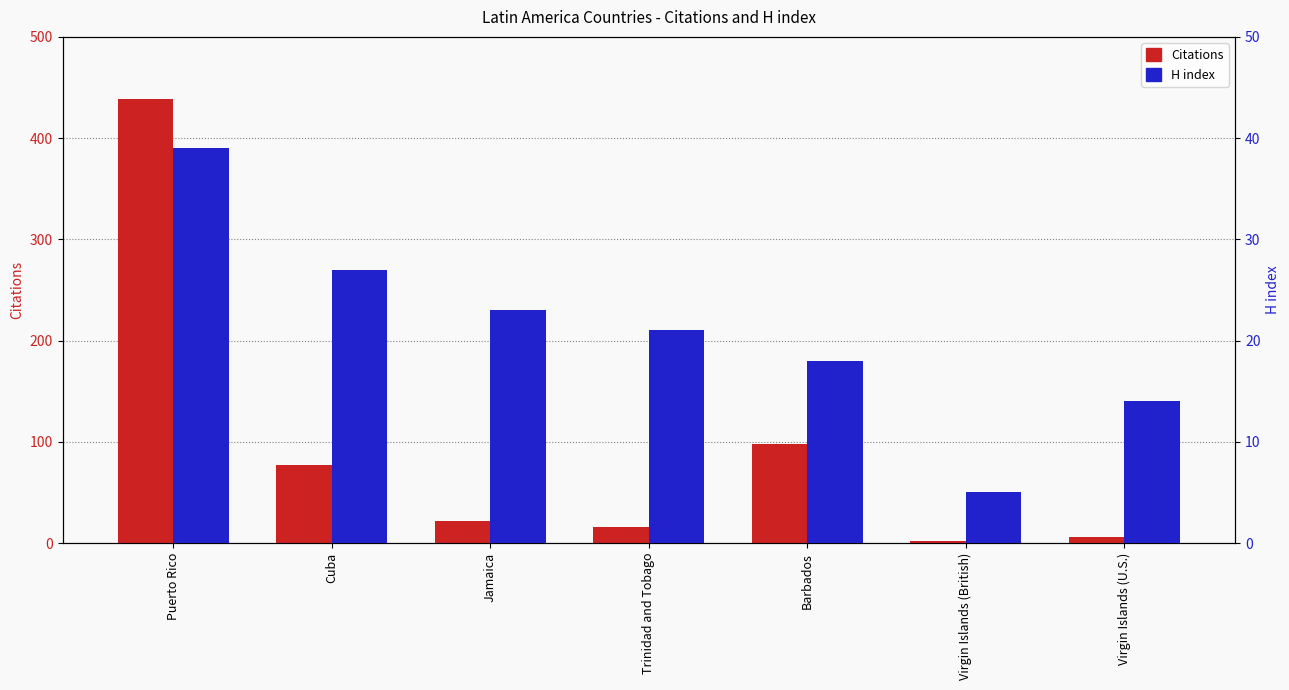

What is the sum of all Citations values?

660